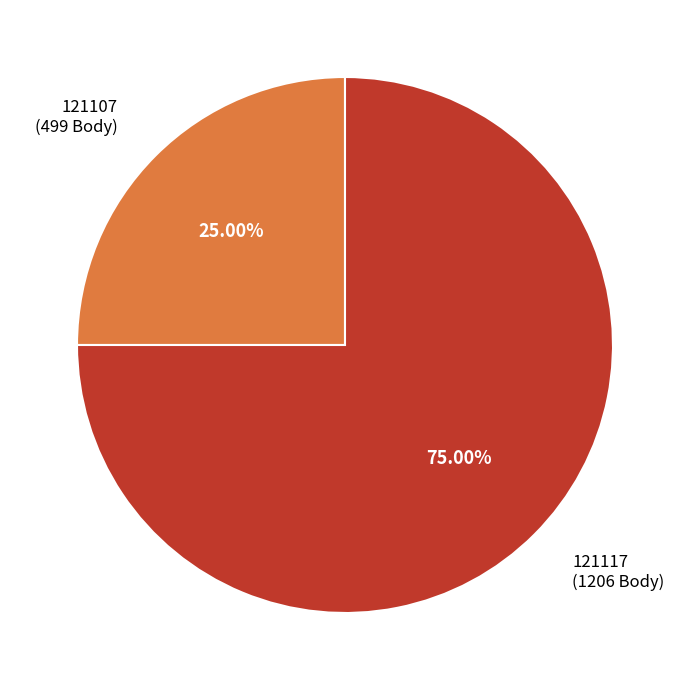

Rank the categories by value from highest to lowest.

121117, 121107